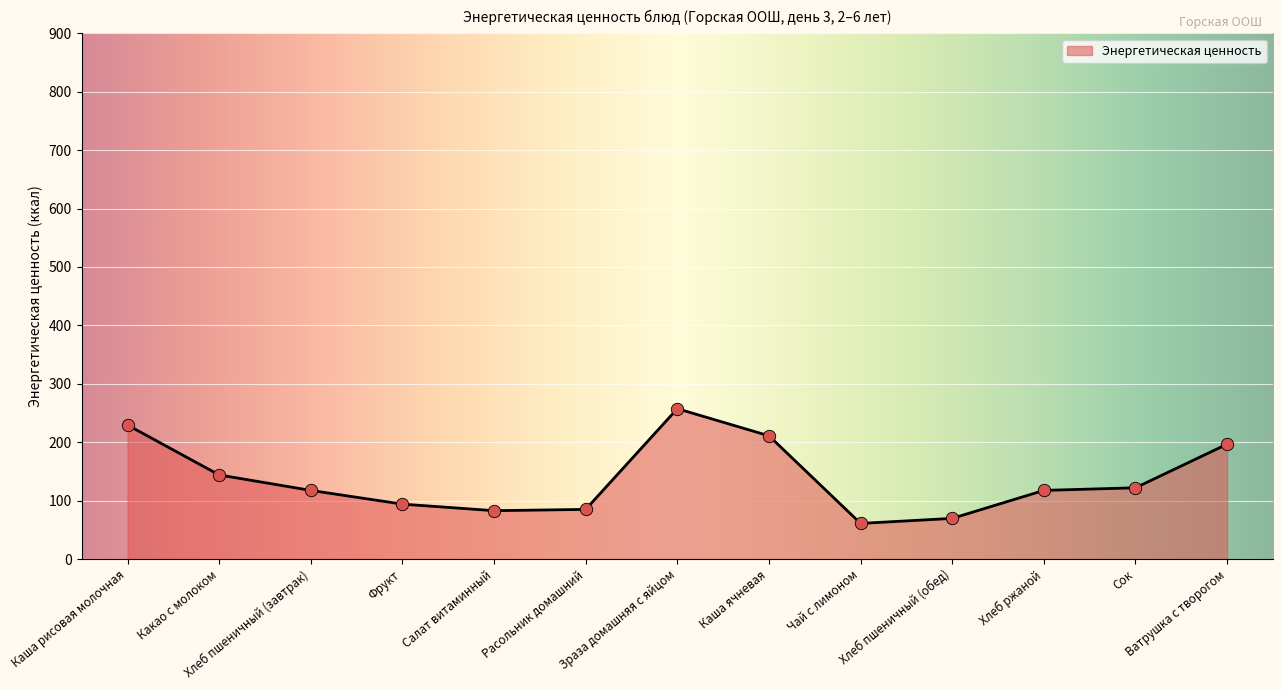

Approximately how many times larger is the value at Хлеб ржаной compared to Расольник домашний?

1.4